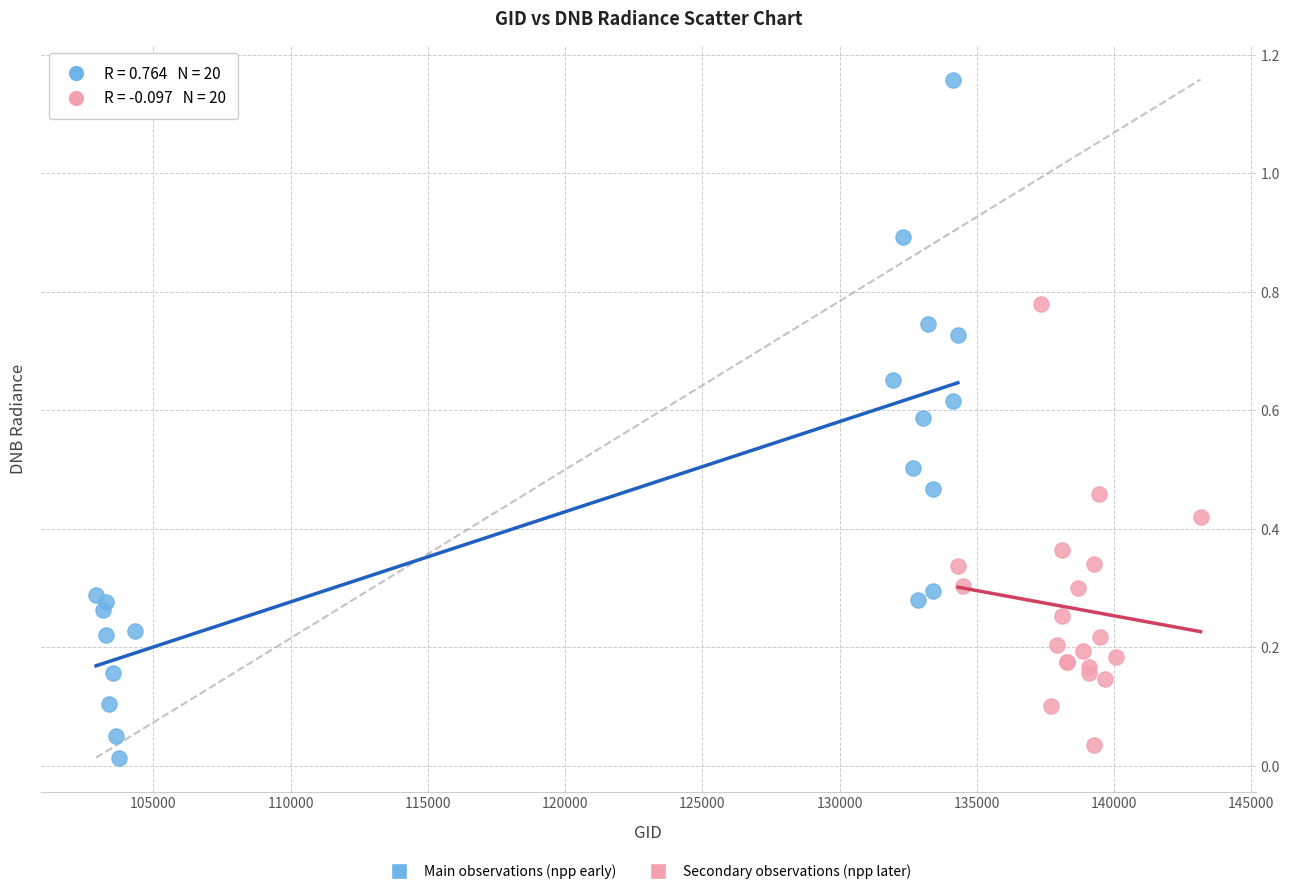

Which series reaches the maximum Y coordinate?

Main observations (npp early)